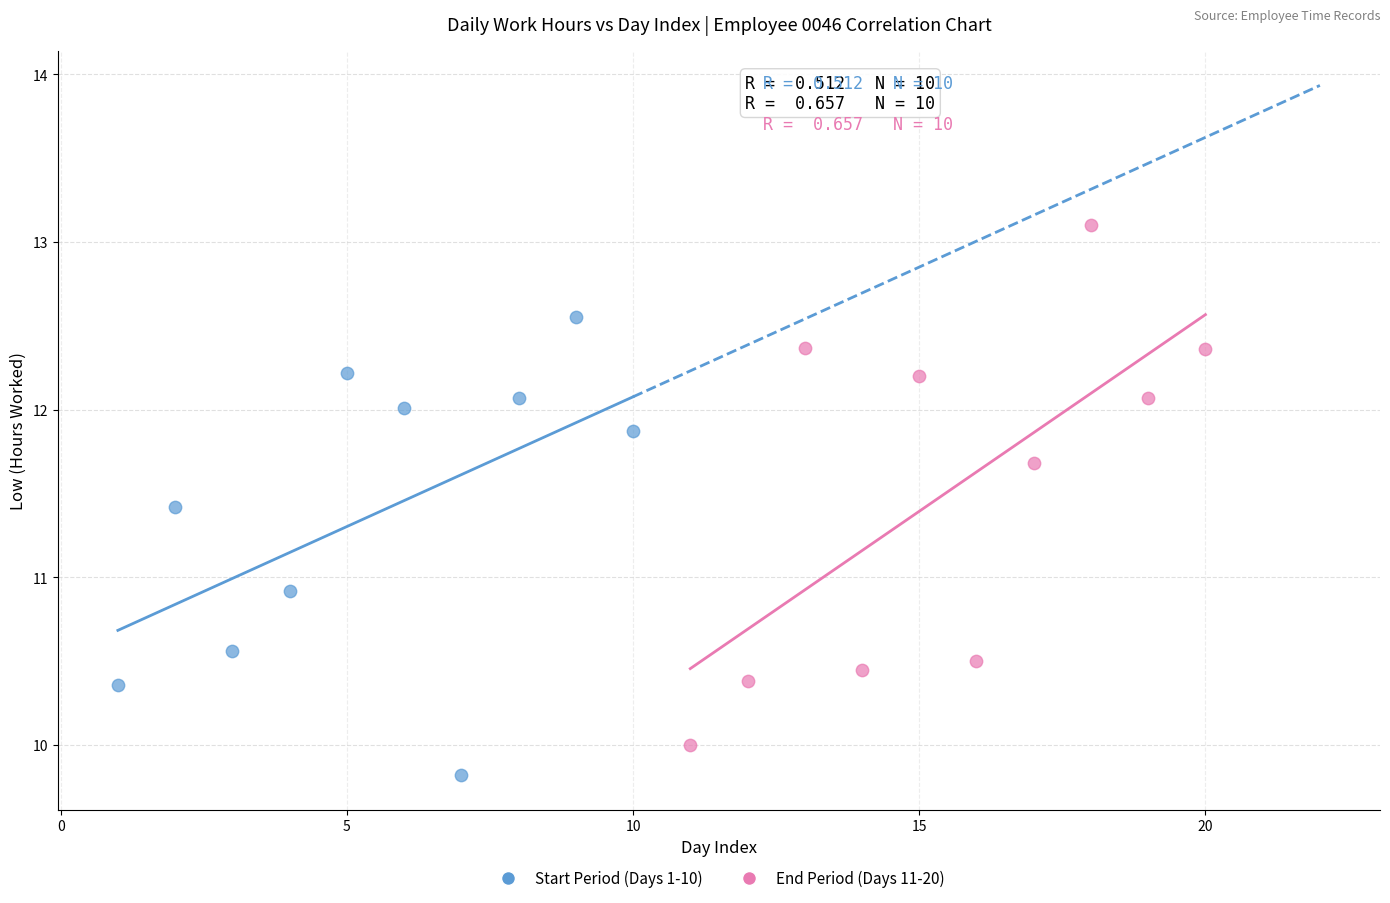

Which series has the largest Y range (max minus min)?

End Period (Days 11-20)